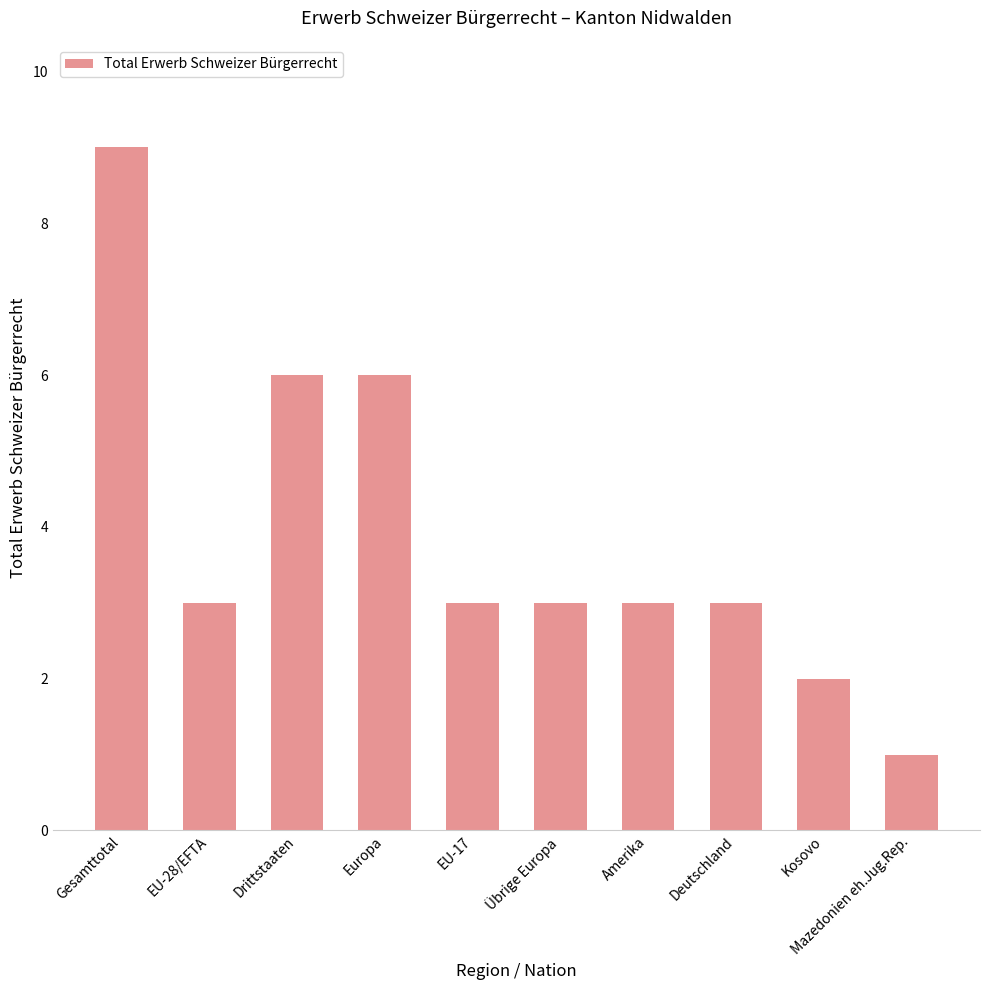

How many bars are there in total?

10